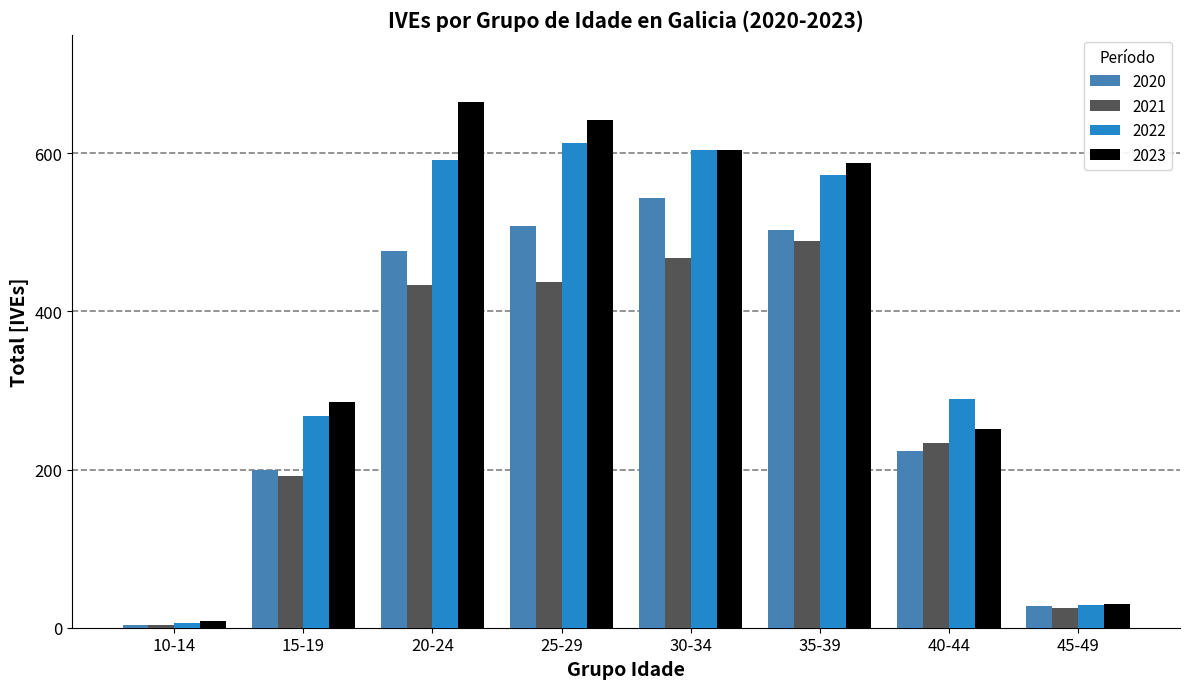

At which label does 2022 reach its peak?

25-29